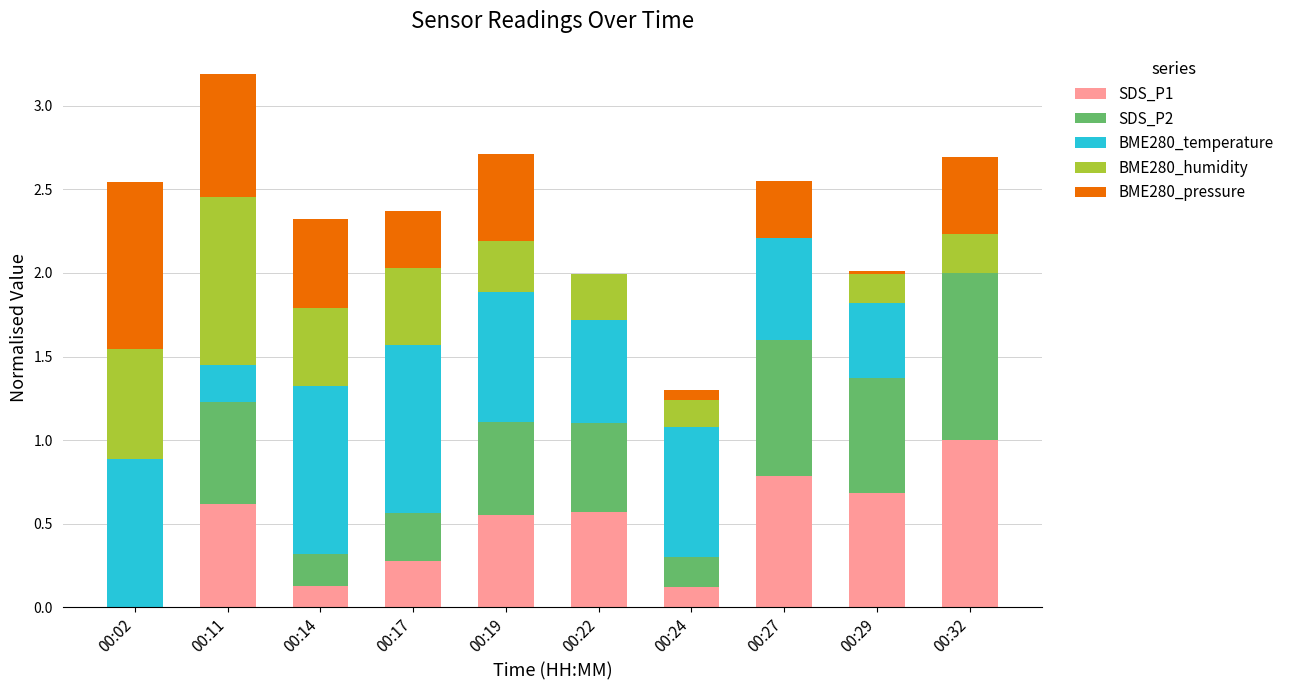

True or false: SDS_P1 has a value of 0.3 at 00:17.

True